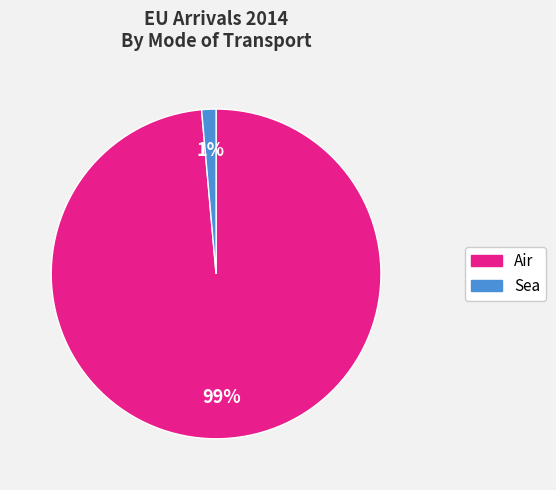

To the nearest percent, what is the average slice percentage?

50%